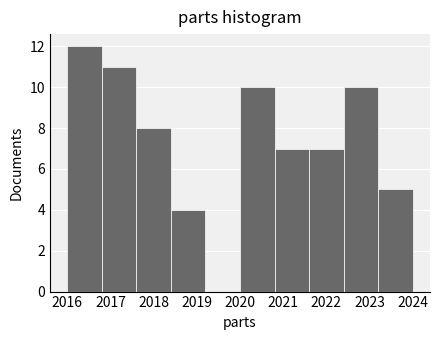

How tall is the bar that spans 2016.0 to 2016.8 on the x-axis? The values are not printed on the chart, so give them approximately, as read against the axis.

12